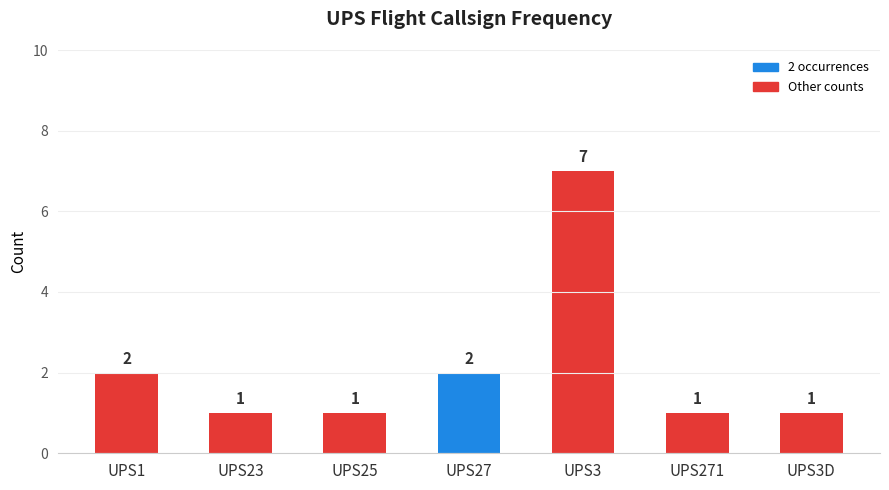

What is the change in value from UPS1 to UPS3?

+5